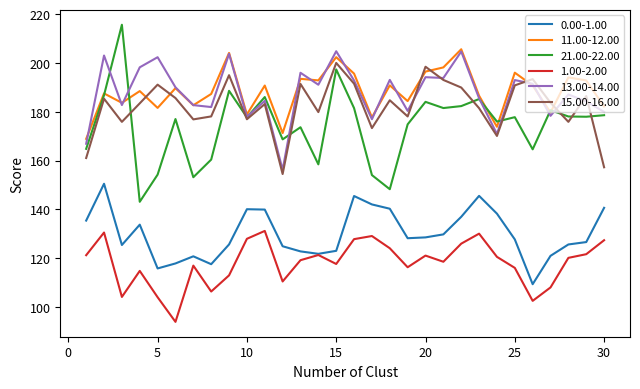

Which series has the largest range (max minus min)?

21.00-22.00